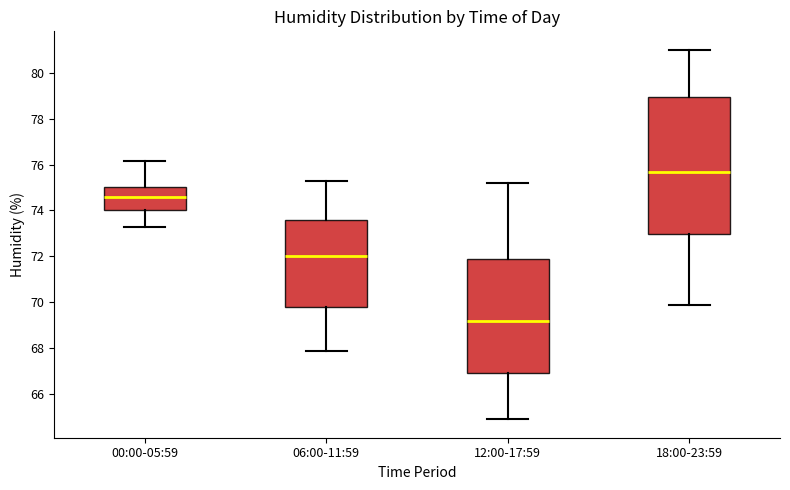

Where does the upper whisker of the box for 06:00-11:59 end on the y-axis? The values are not printed on the chart, so give them approximately, as read against the axis.

75.4